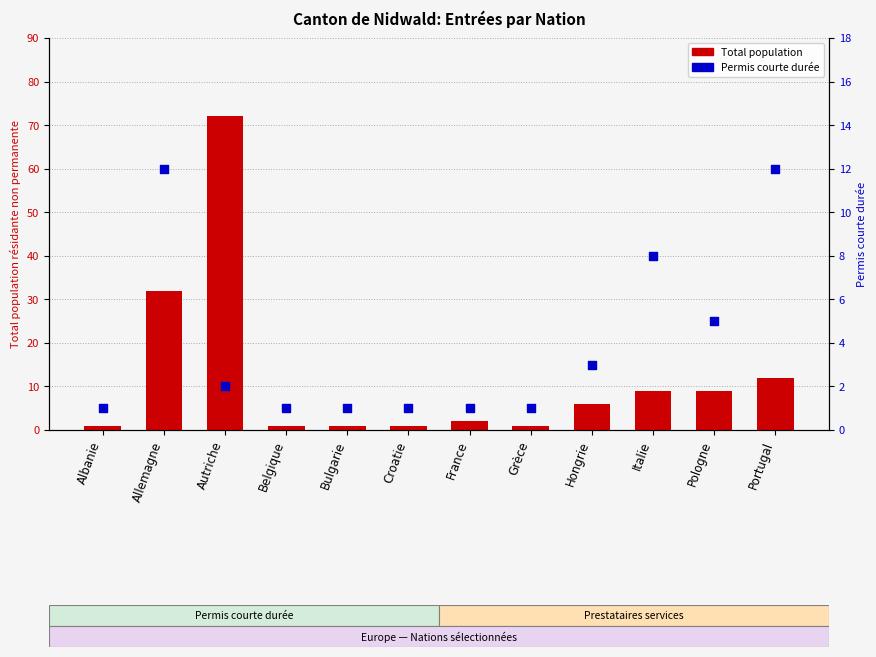

At how many categories does at least one series exceed 66?

1